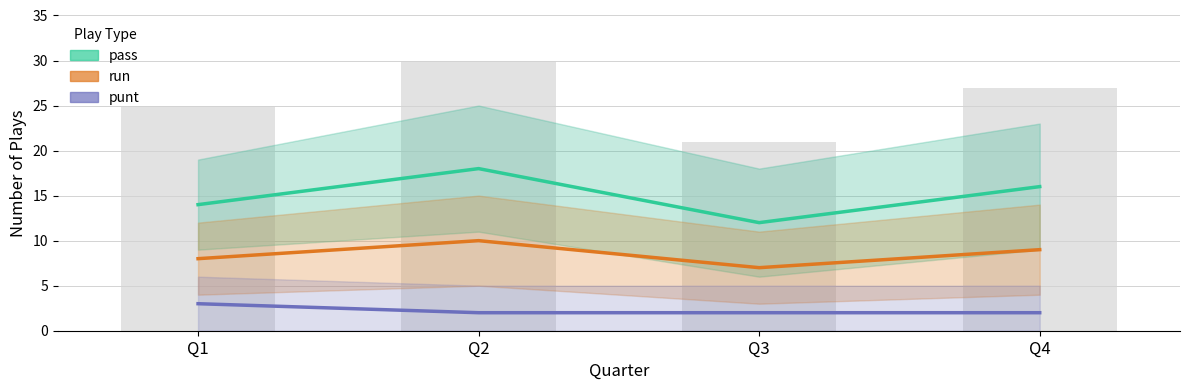

What is the spread (max minus min) of values at Q3?

10